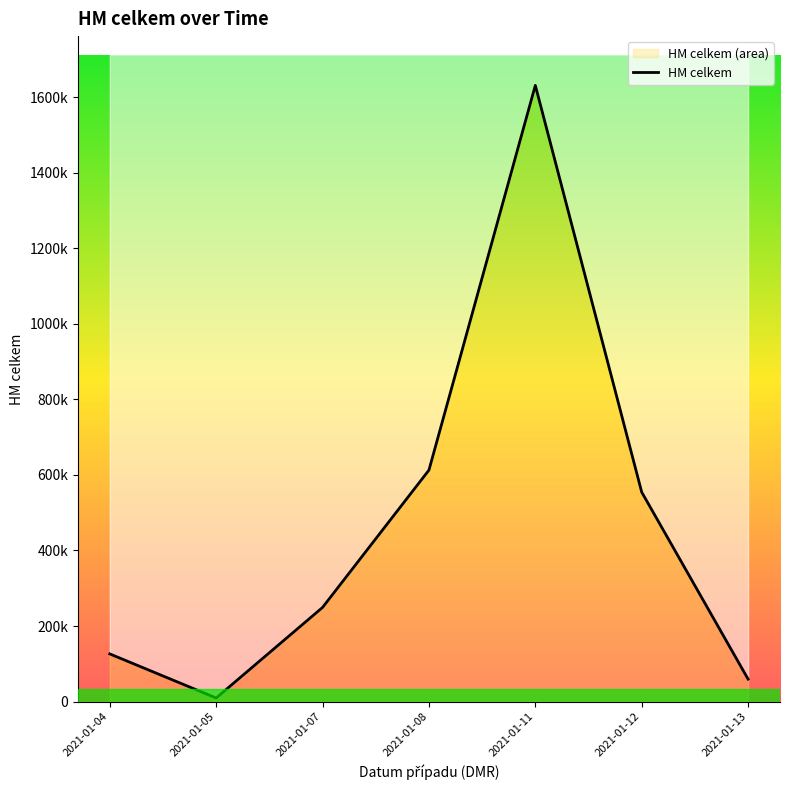

What is the difference between the second highest and second lowest values?

553575.0